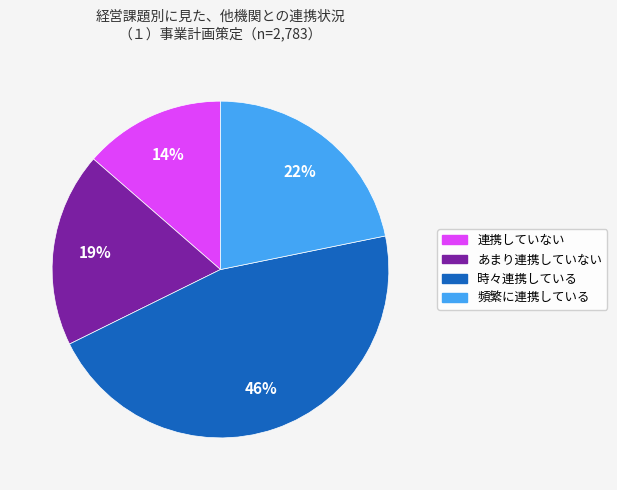

To the nearest percent, what is the average slice percentage?

25%